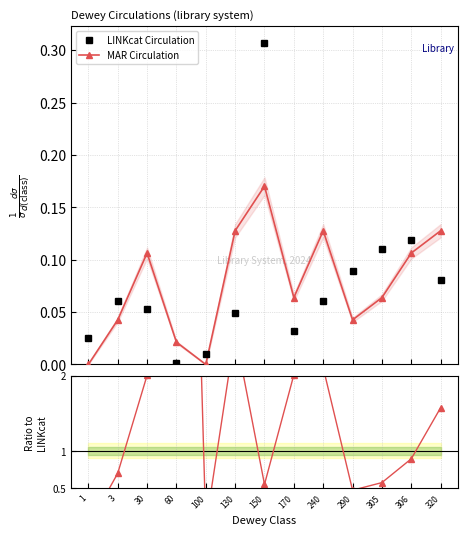

Does the chart have visible grid lines?

Yes